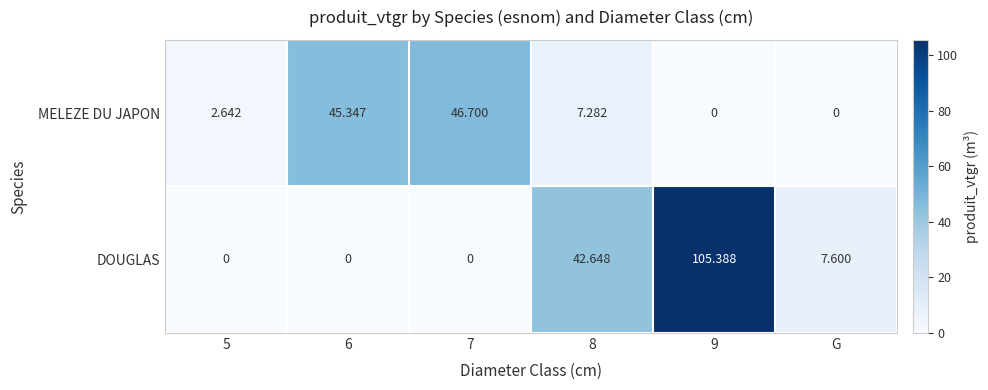

What is the total value across all series at 9?

105.4